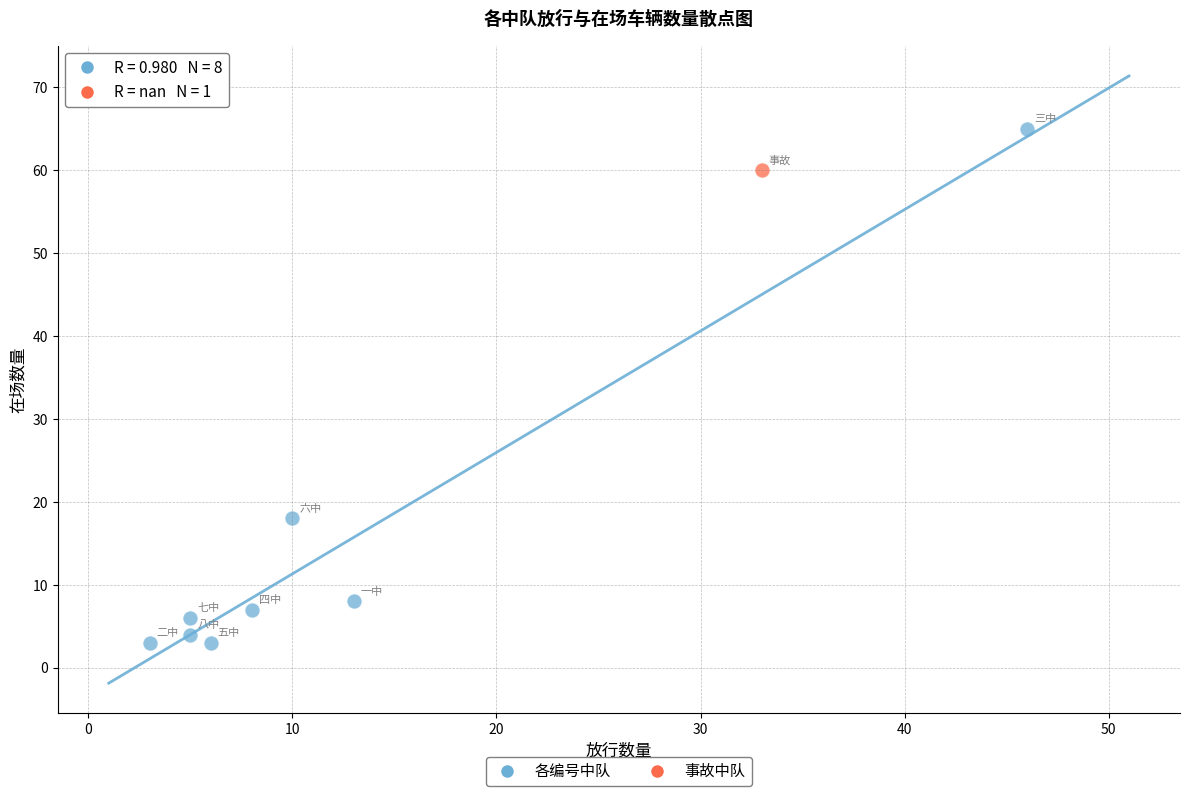

What are all the series names shown in the legend?

各编号中队, 事故中队